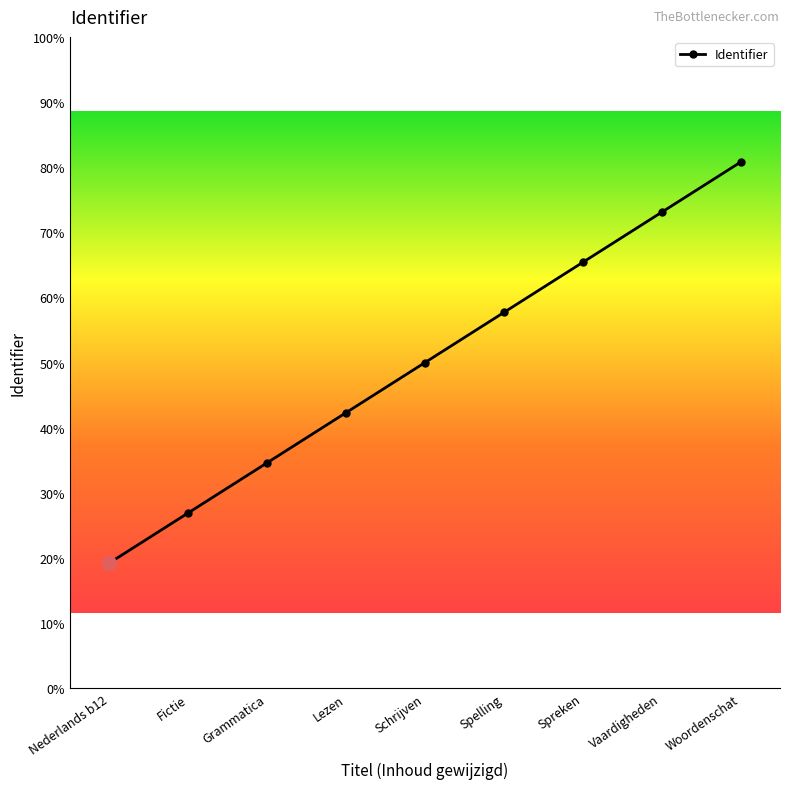

Does the chart display data point markers on the line(s)?

Yes